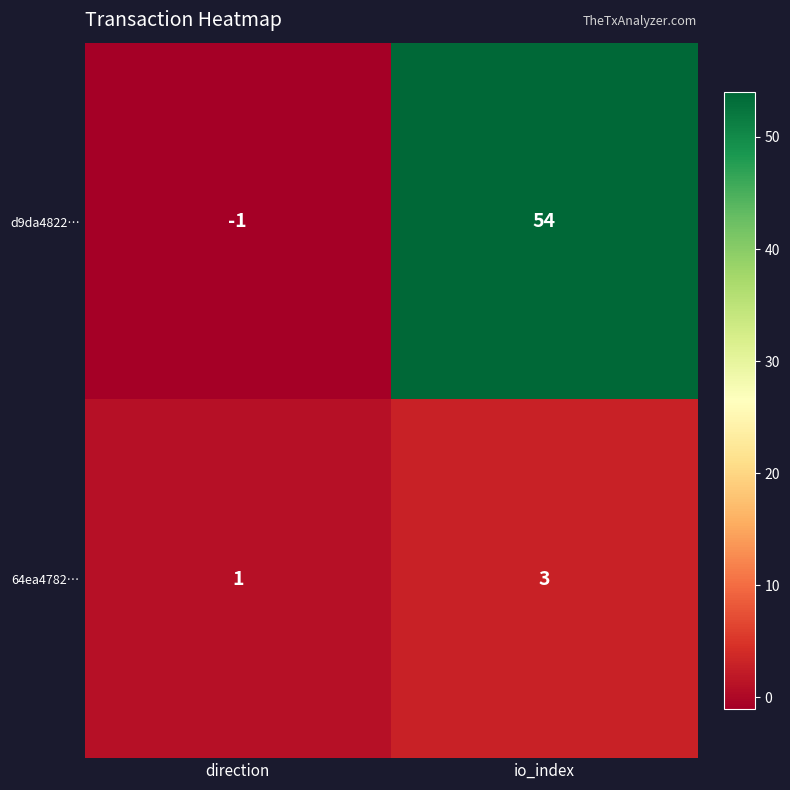

What is the sum of all 64ea4782… values?

4